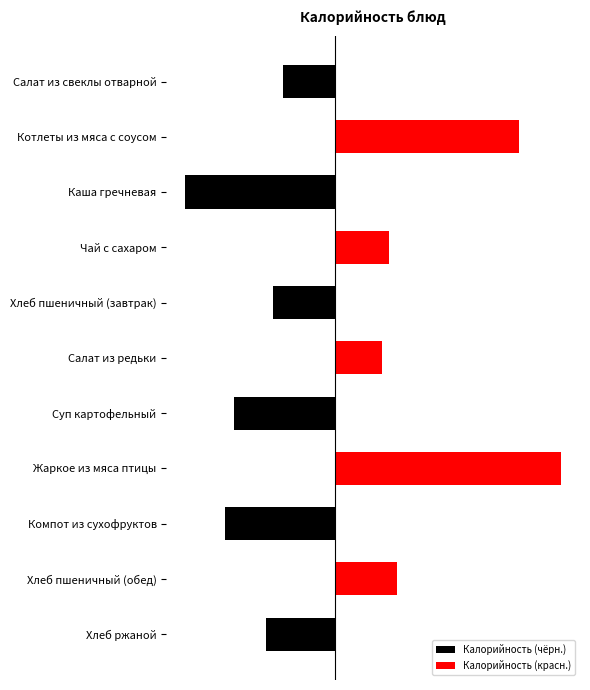

How many data points in Калорийность (чёрн.) are less than -58?

5